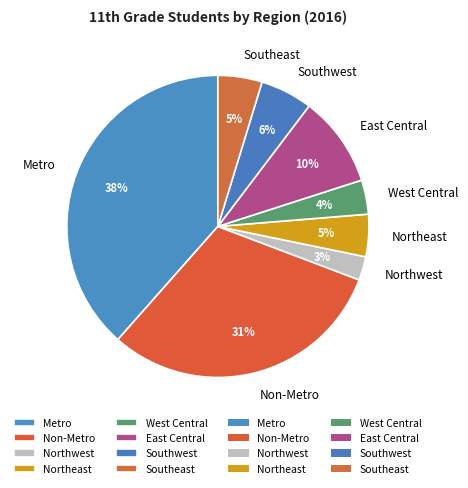

How many segments does this pie chart have?

8